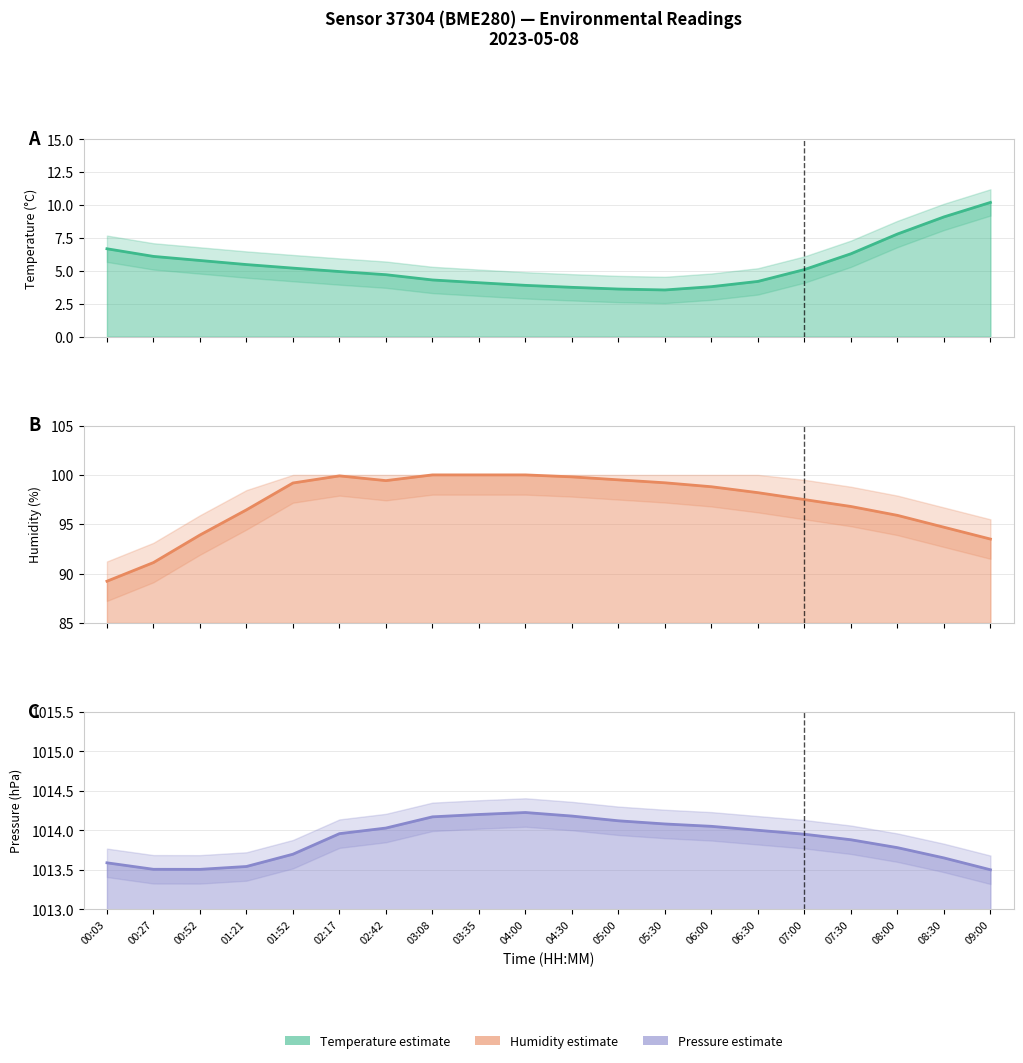

What is the maximum value for Humidity (%)?

100.0